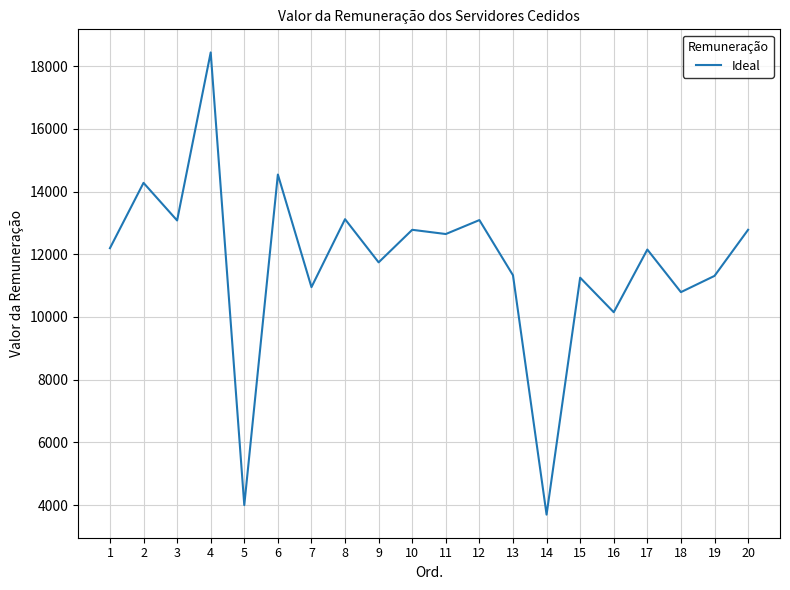

Is it true that the value at 1 is 17247.3?

False